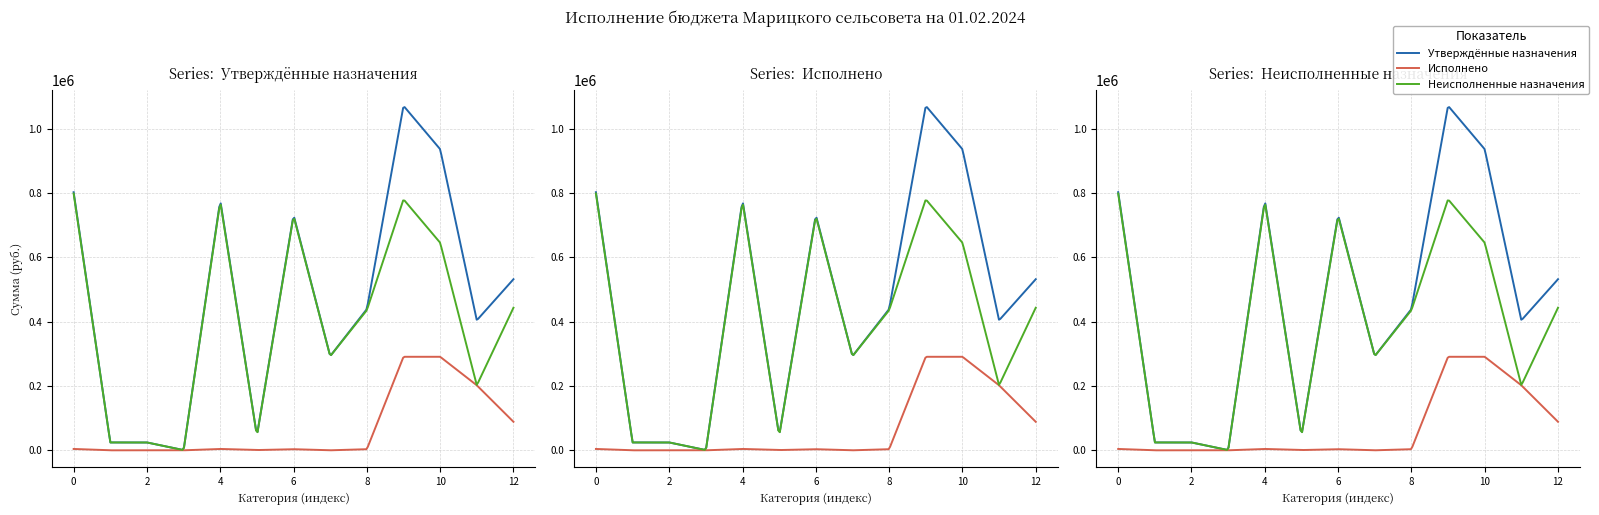

Reading right to left, extract all data points from this chart.

Утверждённые назначения: Дотации на выравнивание=531666.0	Дотации на поддержку мер=404023.0	Дотации бюджетам=935689.0	БЕЗВОЗМЕЗДНЫЕ ПОСТУПЛЕНИЯ=1070599.0	Земельный налог с физических лиц=438909.0	Земельный налог с организаций=292606.0	Земельный налог=731515.0	Налог на имущество физических лиц=45664.0	НАЛОГИ НА ИМУЩЕСТВО=777179.0	НАЛОГИ НА СОВОКУПНЫЙ ДОХОД=590.0	Налог на доходы физических лиц=24382.0	НАЛОГИ НА ПРИБЫЛЬ, ДОХОДЫ=24382.0	НАЛОГОВЫЕ И НЕНАЛОГОВЫЕ ДОХОДЫ=802151.0
Исполнено: Дотации на выравнивание=88611.0	Дотации на поддержку мер=202012.0	Дотации бюджетам=290623.0	БЕЗВОЗМЕЗДНЫЕ ПОСТУПЛЕНИЯ=290623.0	Земельный налог с физических лиц=3418.0	Земельный налог с организаций=0.0	Земельный налог=3418.0	Налог на имущество физических лиц=780.4	НАЛОГИ НА ИМУЩЕСТВО=4198.4	НАЛОГИ НА СОВОКУПНЫЙ ДОХОД=0.0	Налог на доходы физических лиц=-25.0	НАЛОГИ НА ПРИБЫЛЬ, ДОХОДЫ=-25.0	НАЛОГОВЫЕ И НЕНАЛОГОВЫЕ ДОХОДЫ=4173.3
Неисполненные назначения: Дотации на выравнивание=443055.0	Дотации на поддержку мер=202011.0	Дотации бюджетам=645066.0	БЕЗВОЗМЕЗДНЫЕ ПОСТУПЛЕНИЯ=779976.0	Земельный налог с физических лиц=435491.0	Земельный налог с организаций=292606.0	Земельный налог=728097.0	Налог на имущество физических лиц=44883.6	НАЛОГИ НА ИМУЩЕСТВО=772980.6	НАЛОГИ НА СОВОКУПНЫЙ ДОХОД=590.0	Налог на доходы физических лиц=24407.0	НАЛОГИ НА ПРИБЫЛЬ, ДОХОДЫ=24407.0	НАЛОГОВЫЕ И НЕНАЛОГОВЫЕ ДОХОДЫ=797977.7